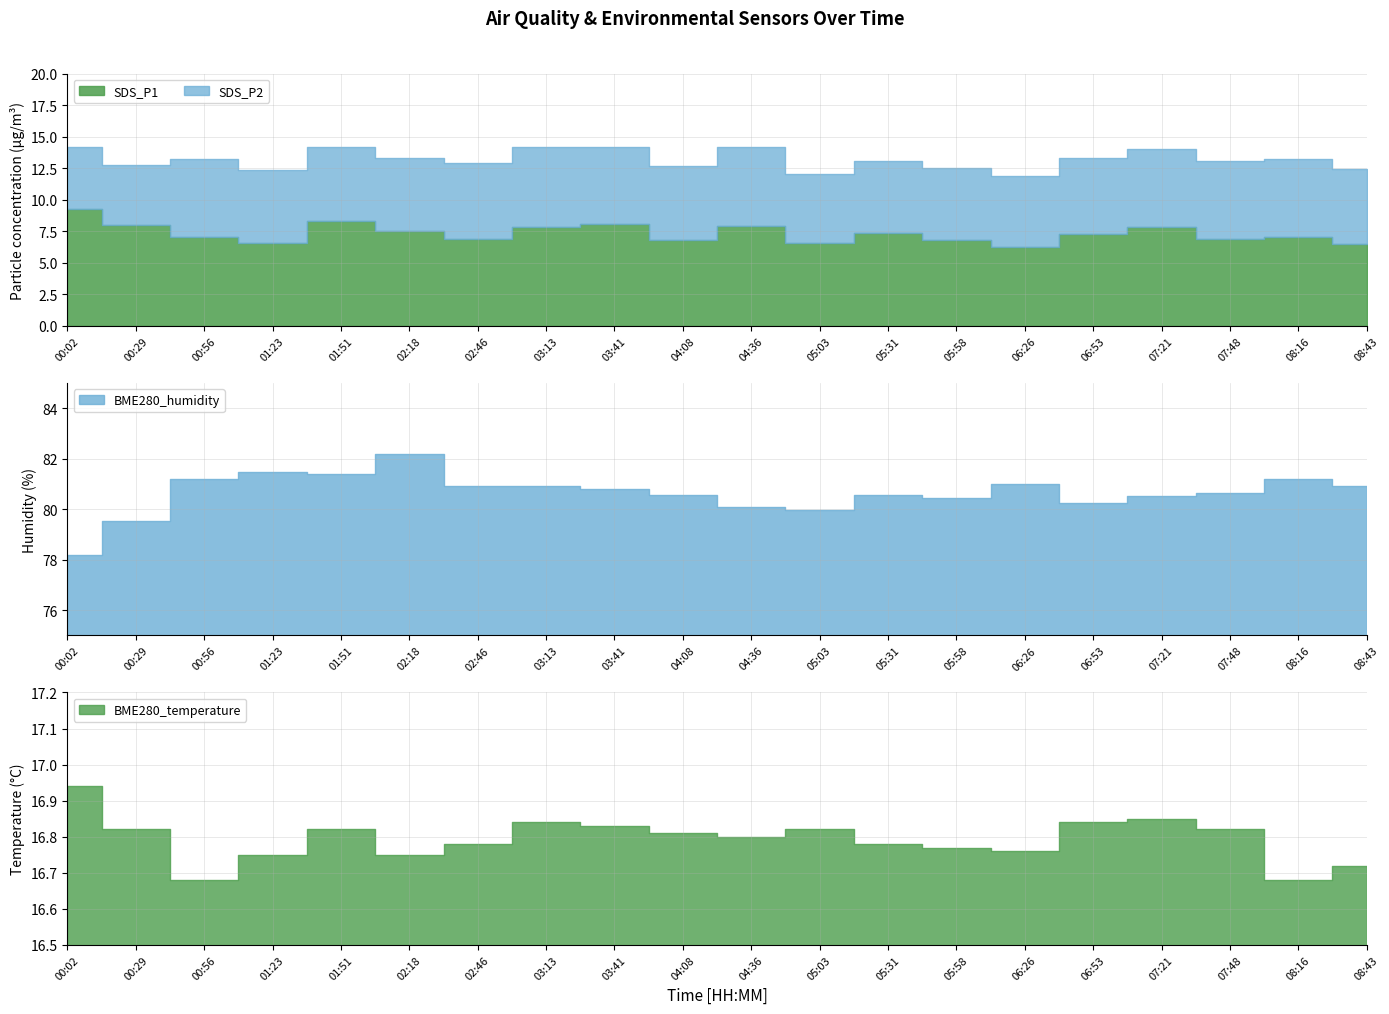

Where does the BME280_humidity series first go above 80?

00:56